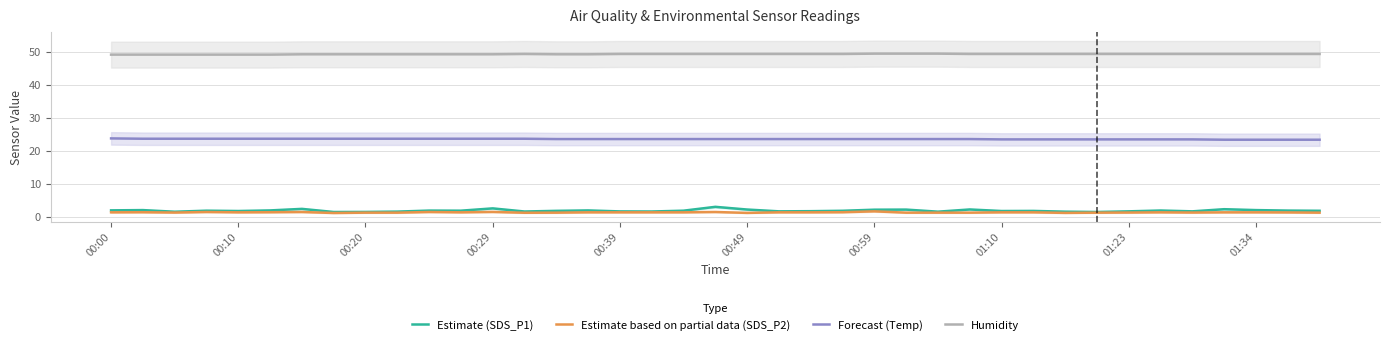

True or false: Forecast (Temp) has a value of 39.7 at 00:29.

False